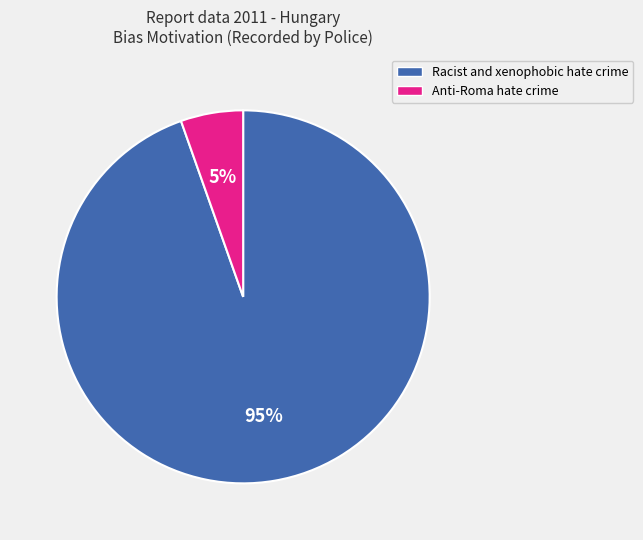

The Racist and xenophobic hate crime slice represents 95% of the pie. True or false?

True